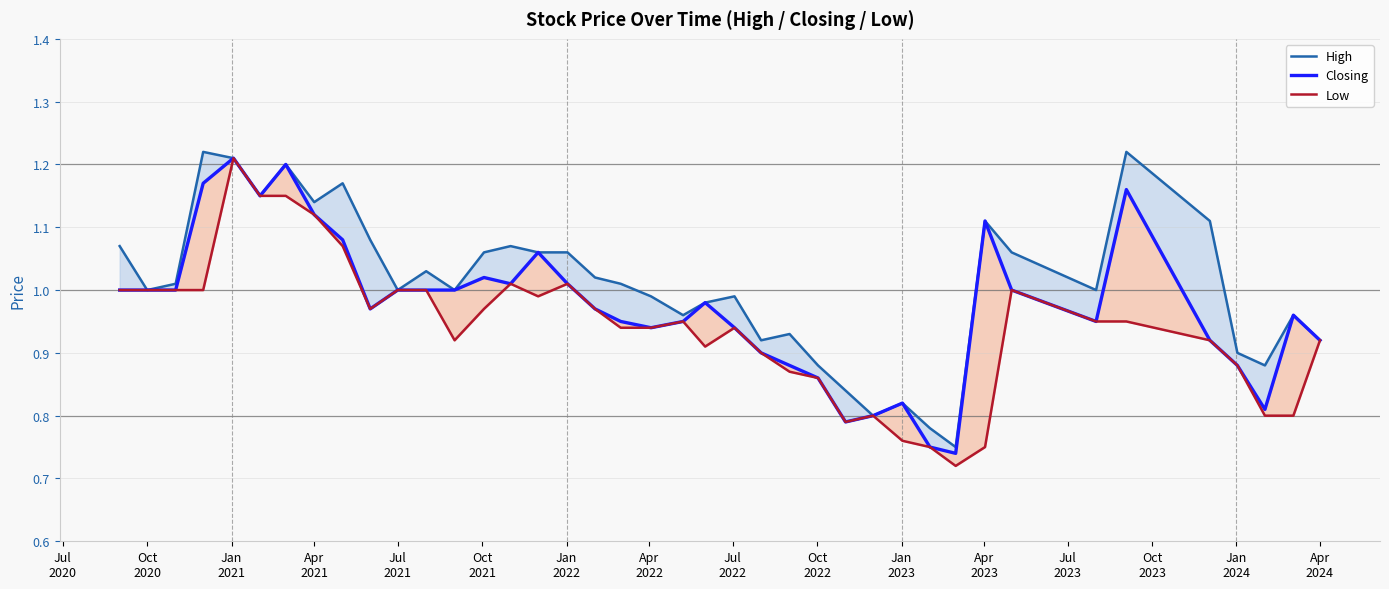

Count the number of data series in this chart.

3